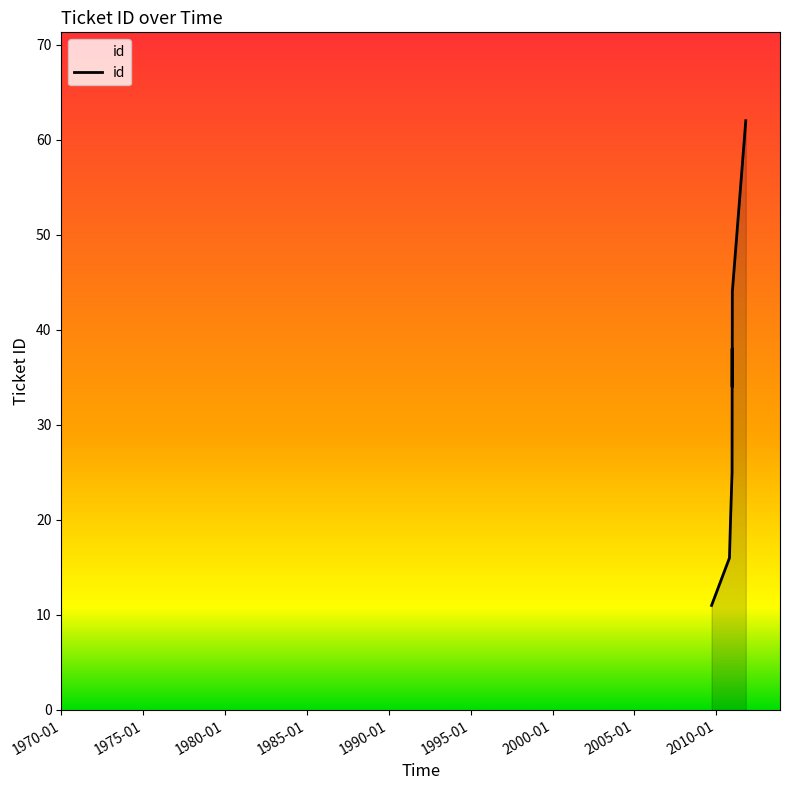

What is the sum of all values?

349